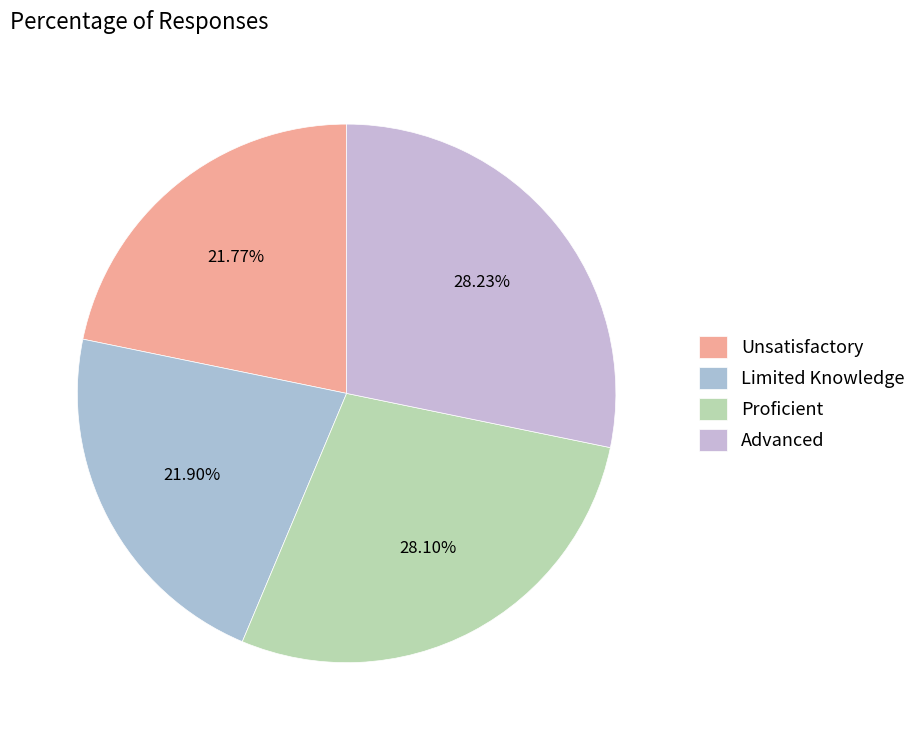

Rank the categories by value from lowest to highest.

Unsatisfactory, Limited Knowledge, Proficient, Advanced